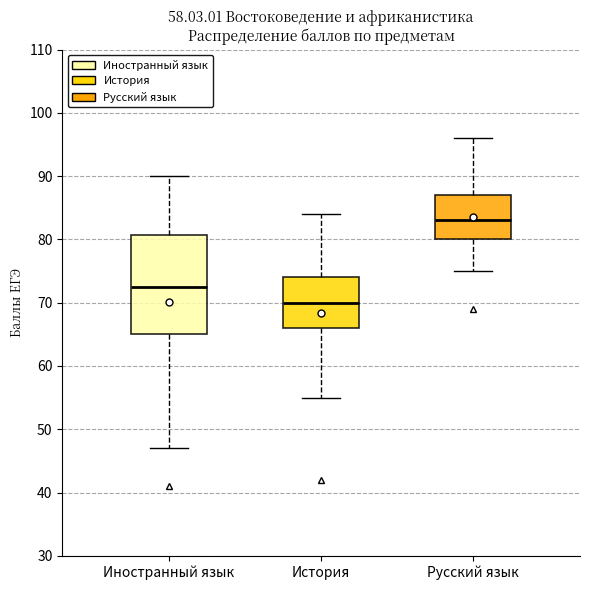

Reading left to right, transcribe this box plot: for each box, give where its median line is, the range the box spans, and where its two whiskers end, as read against the y-axis. The values are not printed on the chart, so give them approximately, as read against the axis.

Иностранный язык: median 73, box 65 to 81, whiskers 47 to 90
История: median 70, box 66 to 74, whiskers 55 to 84
Русский язык: median 83, box 80 to 87, whiskers 75 to 96